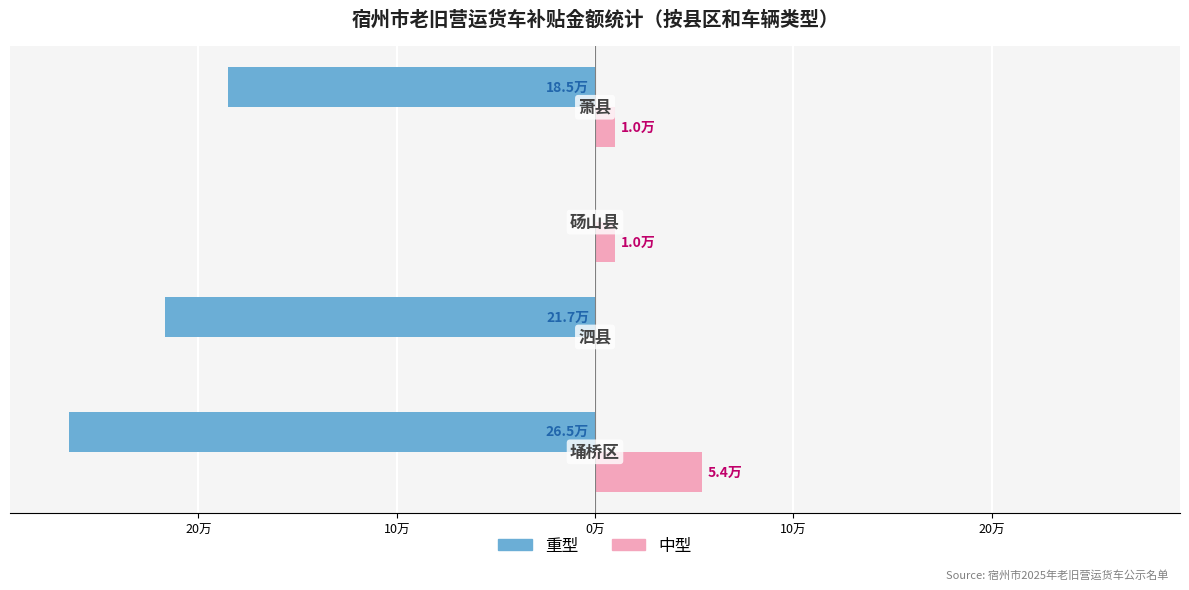

What are all the series names shown in the legend?

重型, 中型